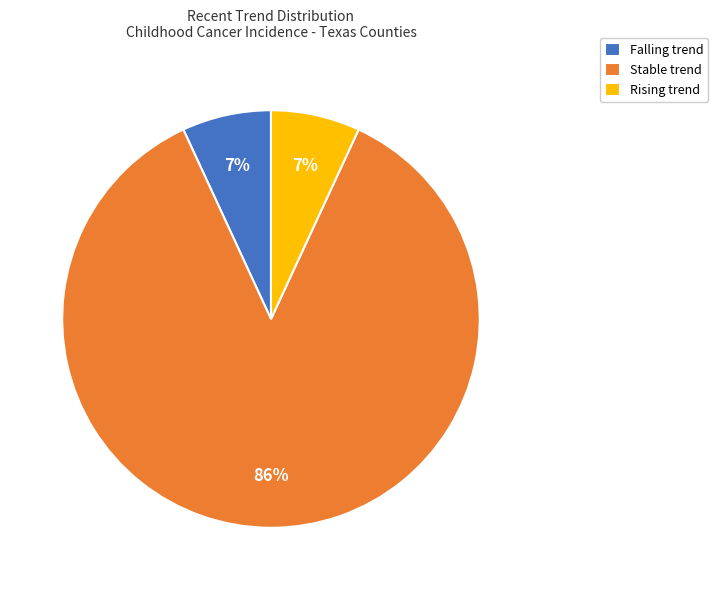

To the nearest percent, what portion does Stable trend represent?

86%